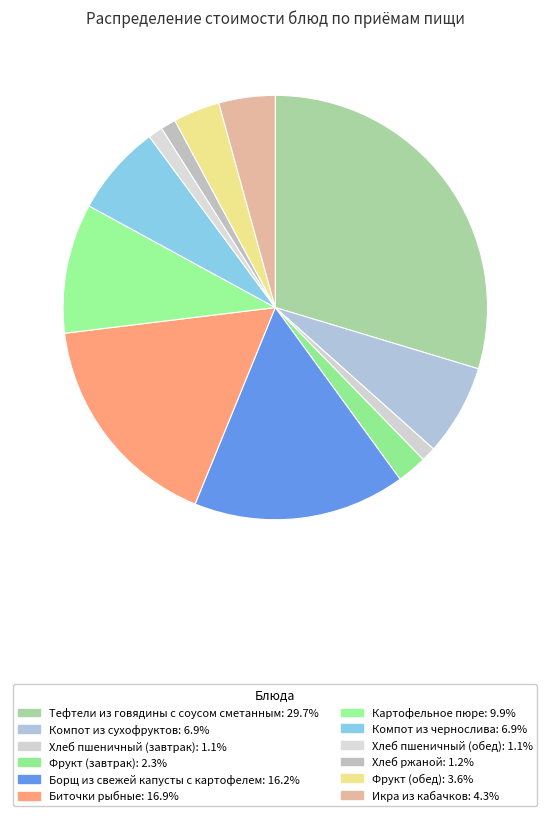

How many slices are in this pie chart?

12